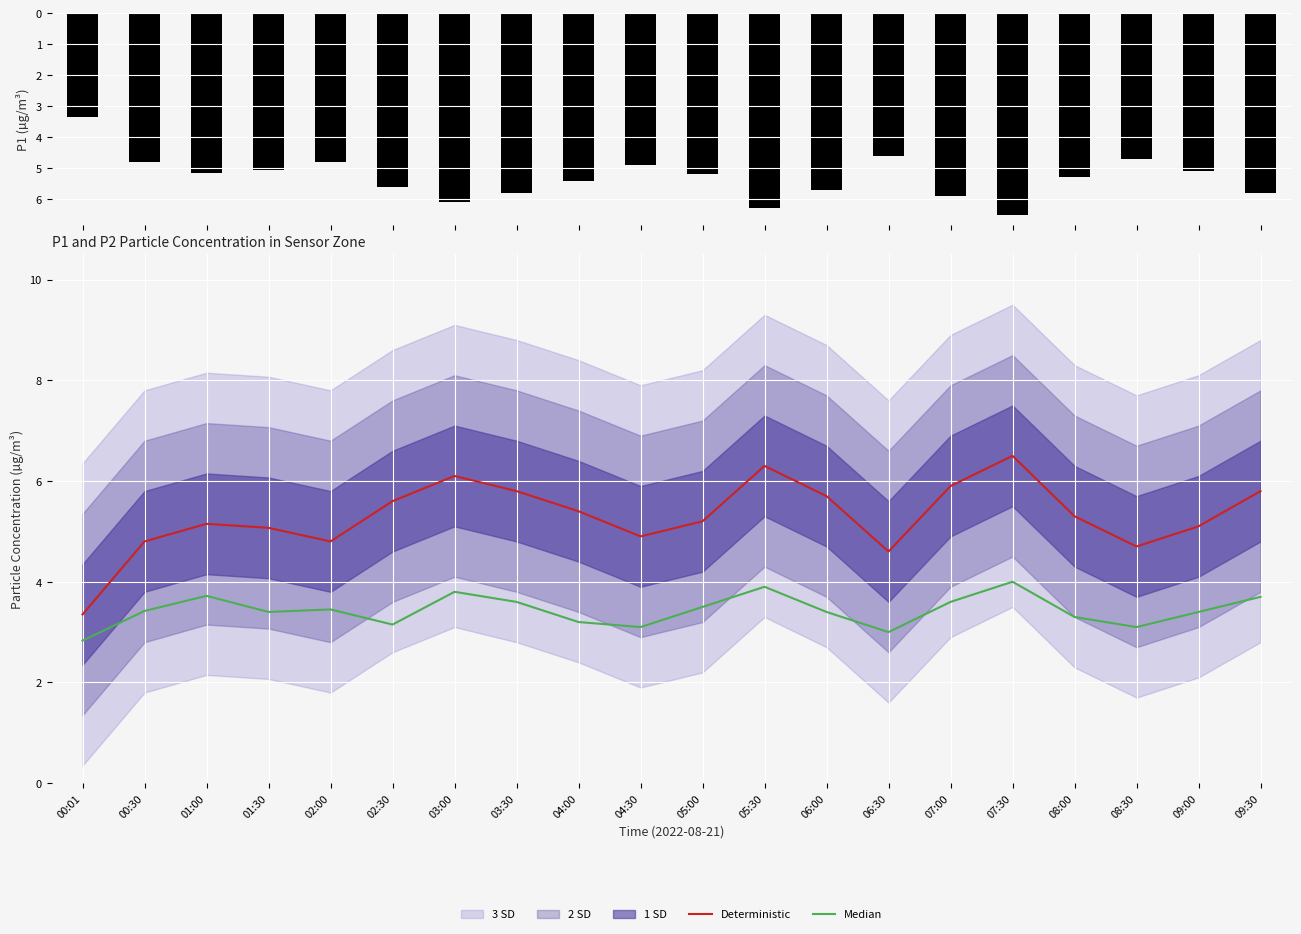

Rank the series by their maximum value, from lowest to highest.

Median, P1, Deterministic